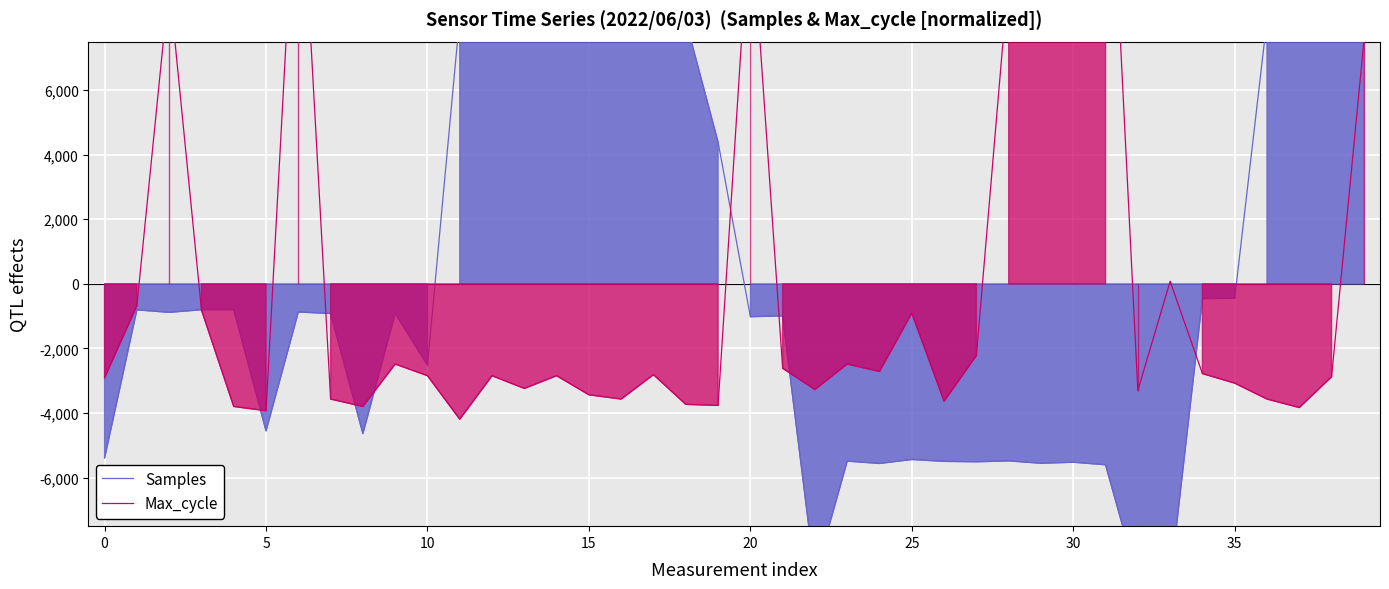

True or false: Max_cycle has more than 2 interior local peaks.

True